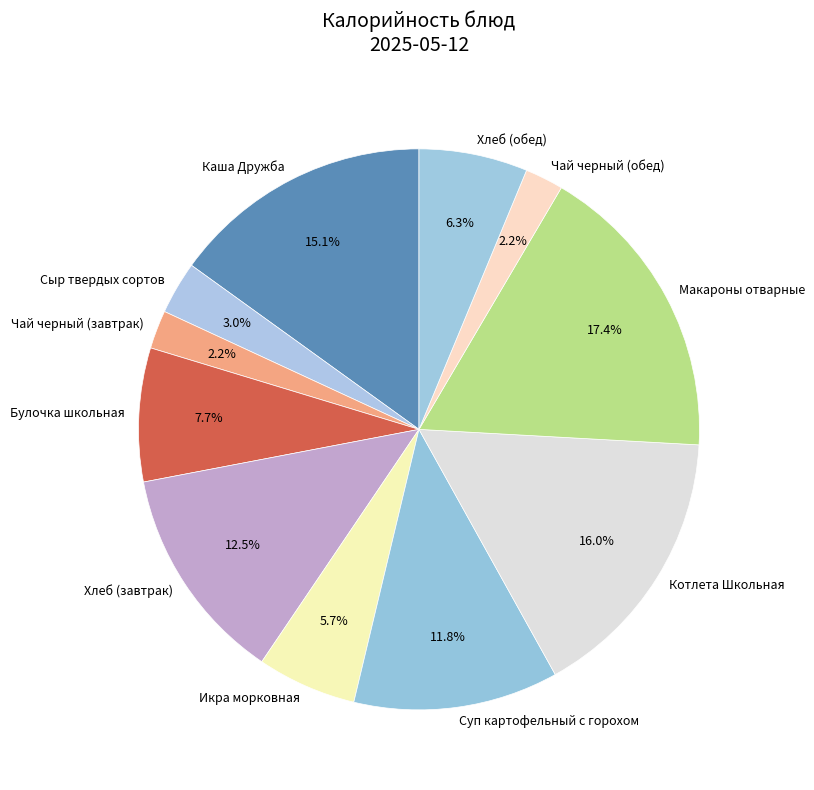

To the nearest percent, what portion does Икра морковная represent?

6%